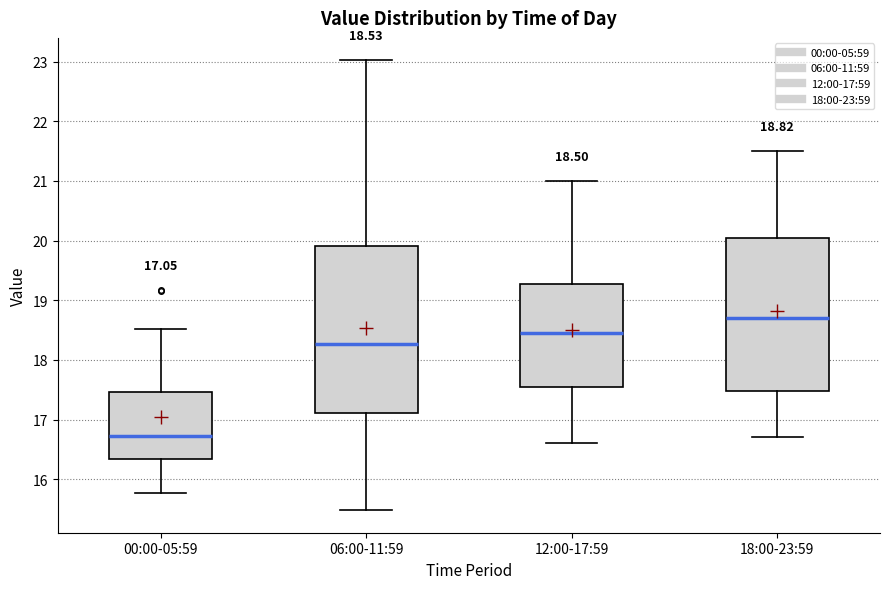

Which box has the highest median line?

18:00-23:59